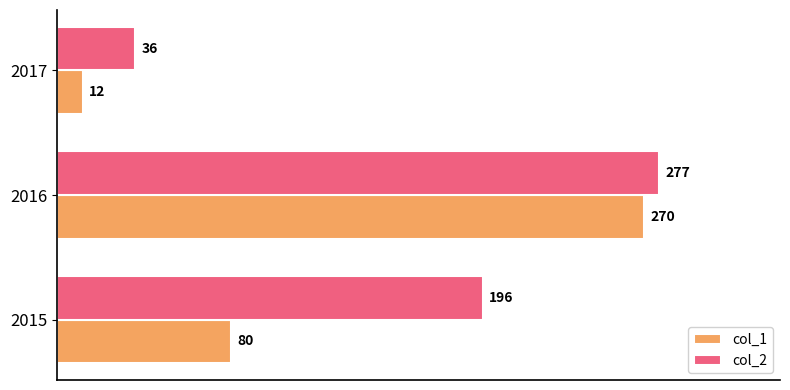

Which series changed the most between 2015 and 2016?

col_1